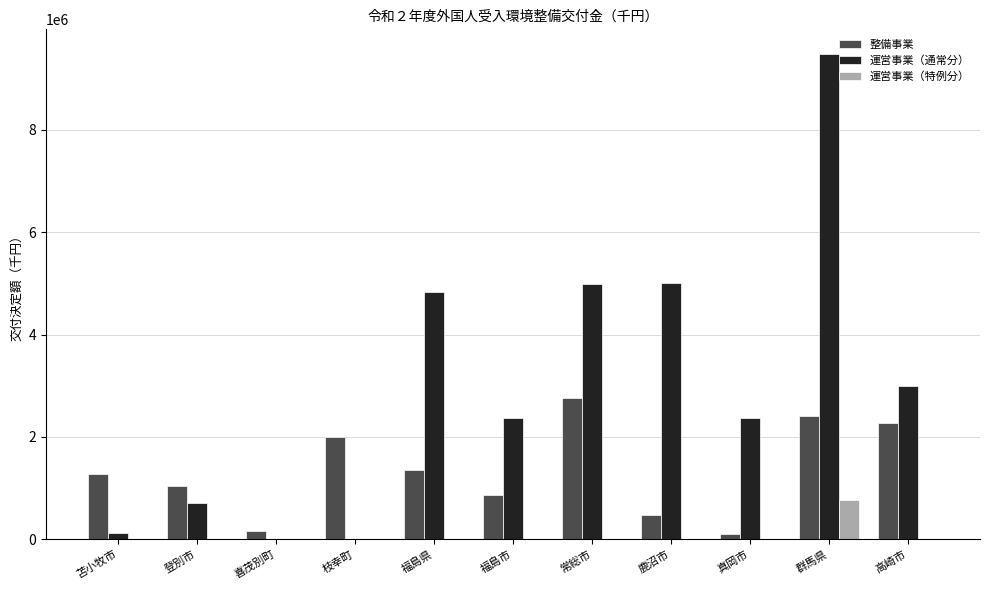

At which label is 運営事業（通常分） closest to 4745000?

福島県